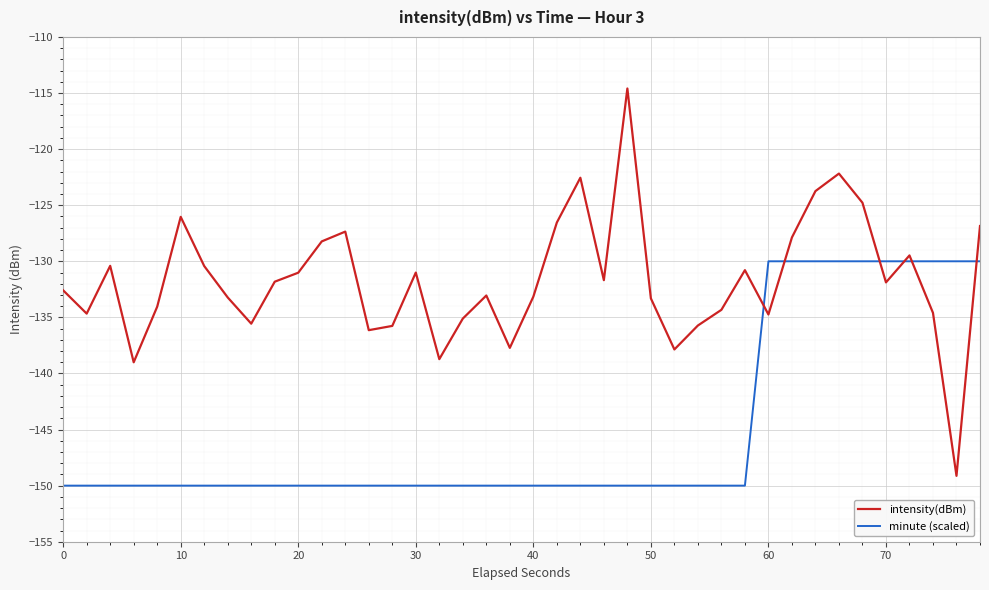

List the series in order of their overall mean, lowest first.

minute (scaled), intensity(dBm)